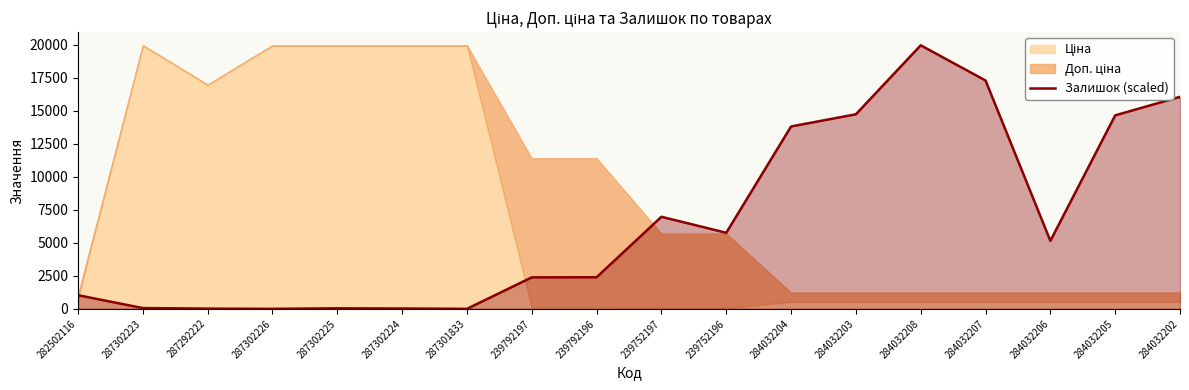

True or false: there are more than 2 points higher than both neighbors.

True